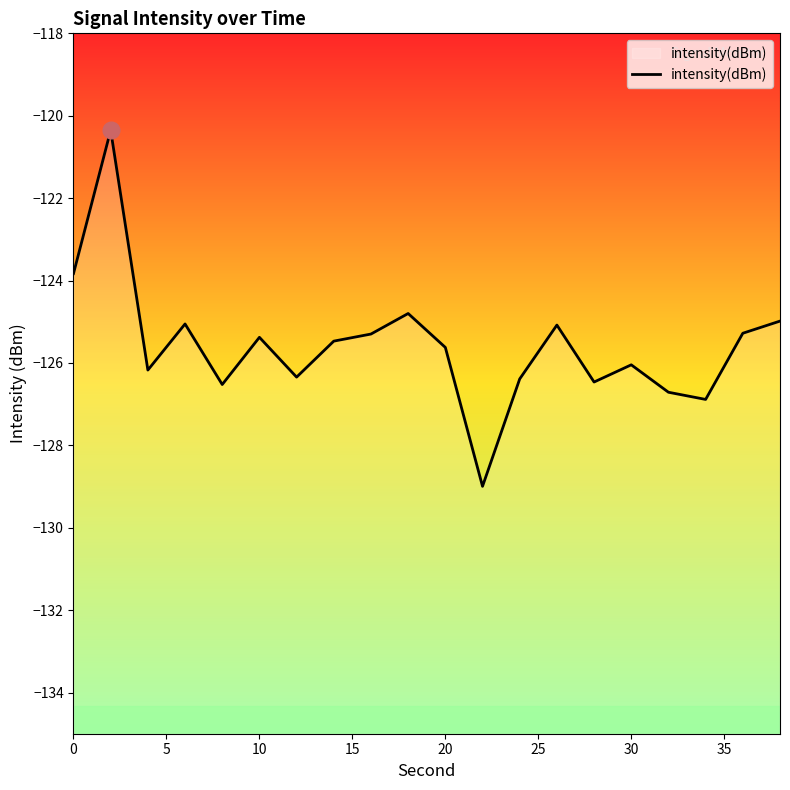

What is the minimum value shown in the chart?

-129.0